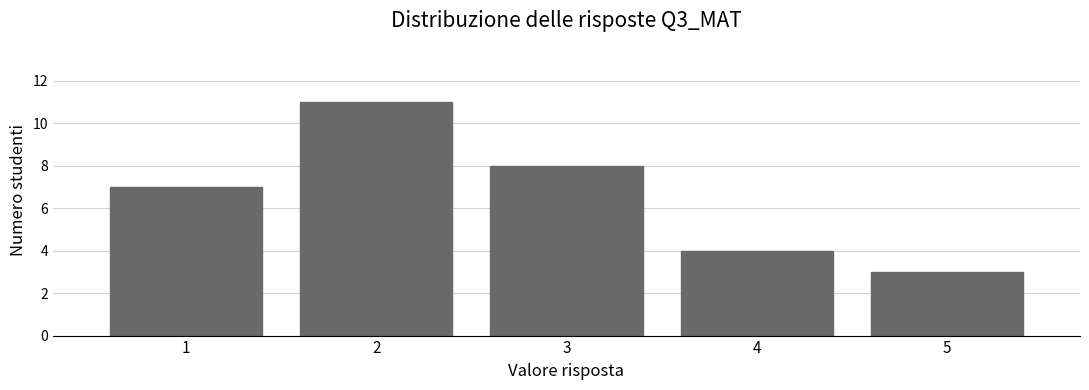

How tall is the bar that spans 4.5 to 5.5 on the x-axis? The values are not printed on the chart, so give them approximately, as read against the axis.

3